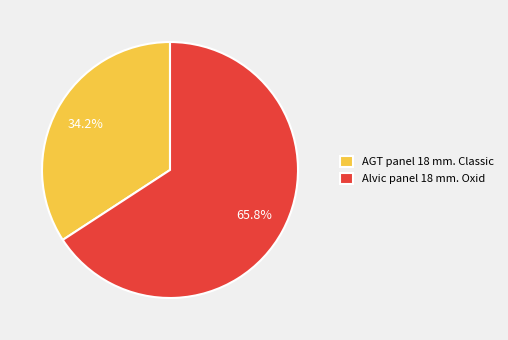

Is it true that Alvic panel 18 mm. Oxid is 66% of the pie?

True